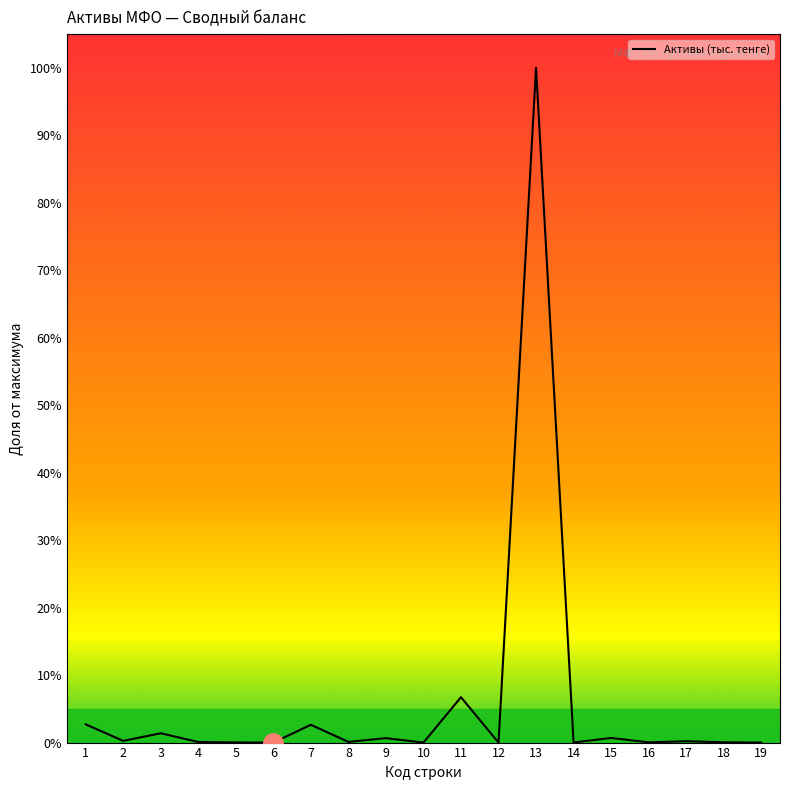

What is the difference between the maximum and minimum values?

100.0